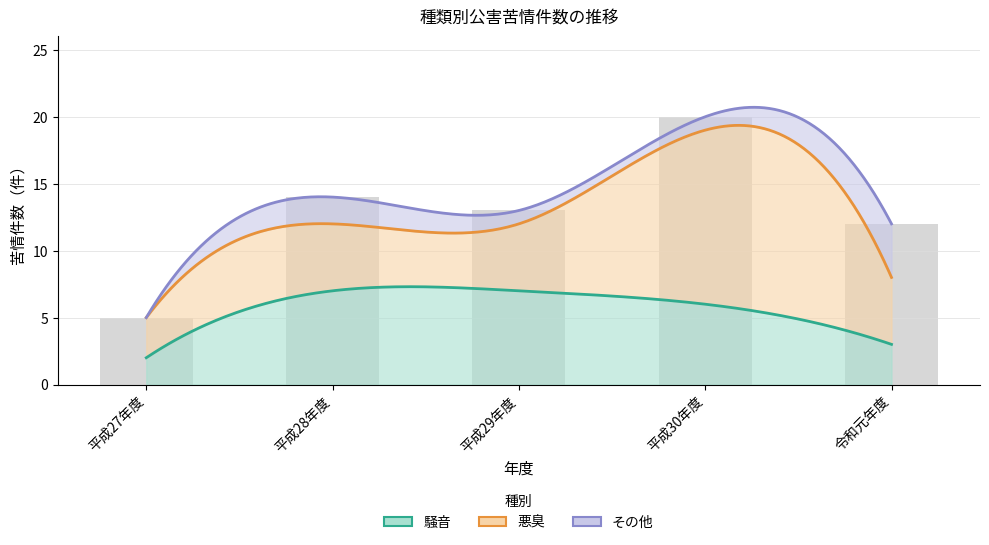

Which series has the largest range (max minus min)?

悪臭